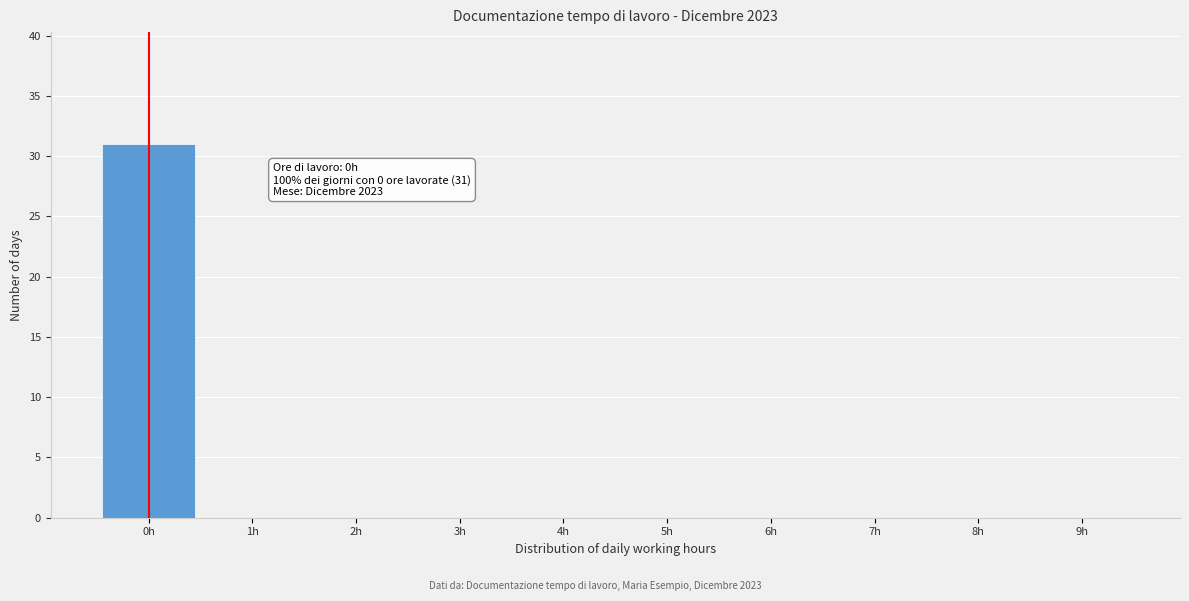

Which range on the x-axis has the tallest bar?

-0.5 to 0.5